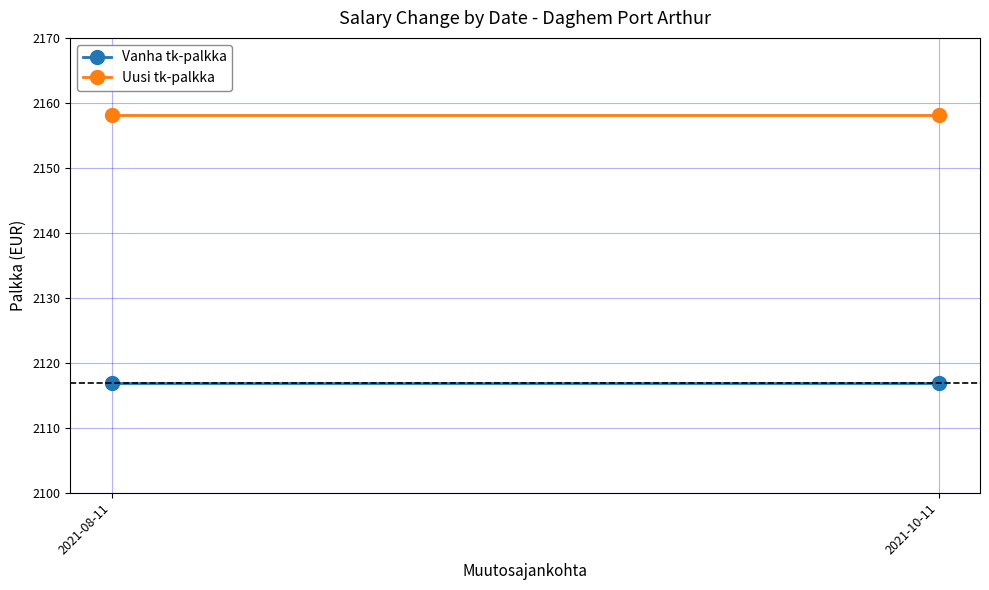

Reading right to left, list all the values displayed in this chart.

Vanha tk-palkka: 2021-10-11=2116.8	2021-08-11=2116.8
Uusi tk-palkka: 2021-10-11=2158.1	2021-08-11=2158.1